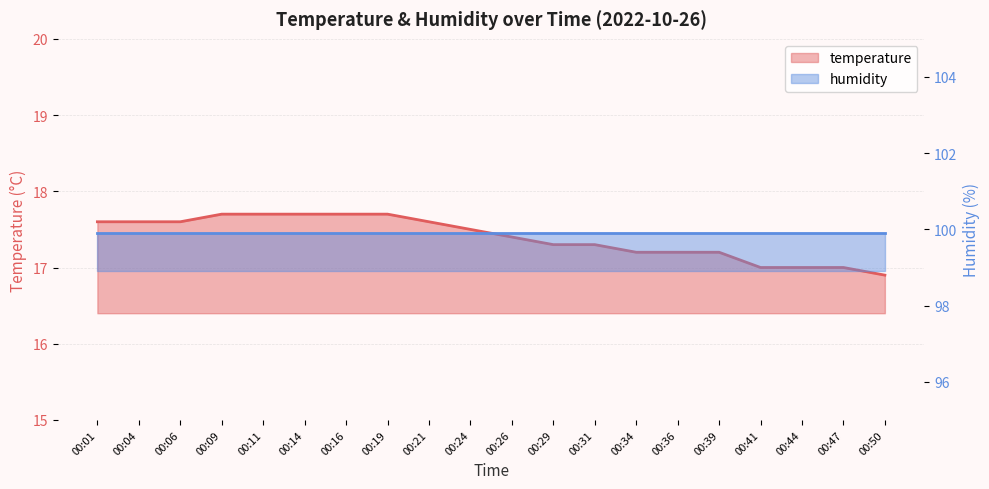

Reading left to right, what are all the values shown in this chart?

00:01=17.6	00:04=17.6	00:06=17.6	00:09=17.7	00:11=17.7	00:14=17.7	00:16=17.7	00:19=17.7	00:21=17.6	00:24=17.5	00:26=17.4	00:29=17.3	00:31=17.3	00:34=17.2	00:36=17.2	00:39=17.2	00:41=17.0	00:44=17.0	00:47=17.0	00:50=16.9